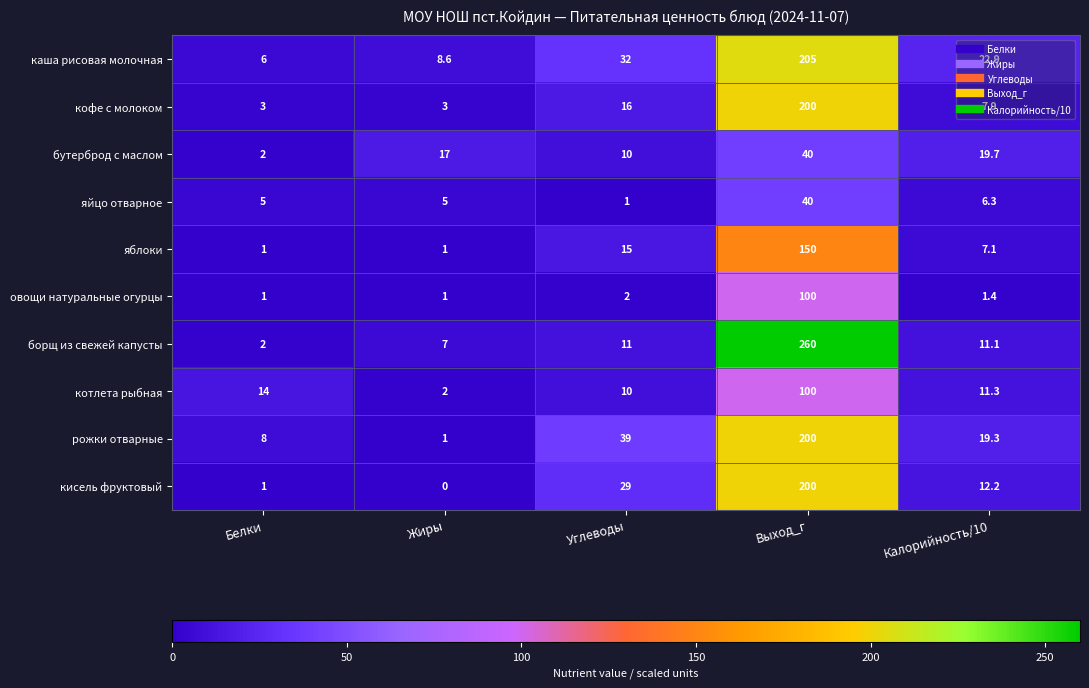

What is the total value across all series at Жиры?

45.6